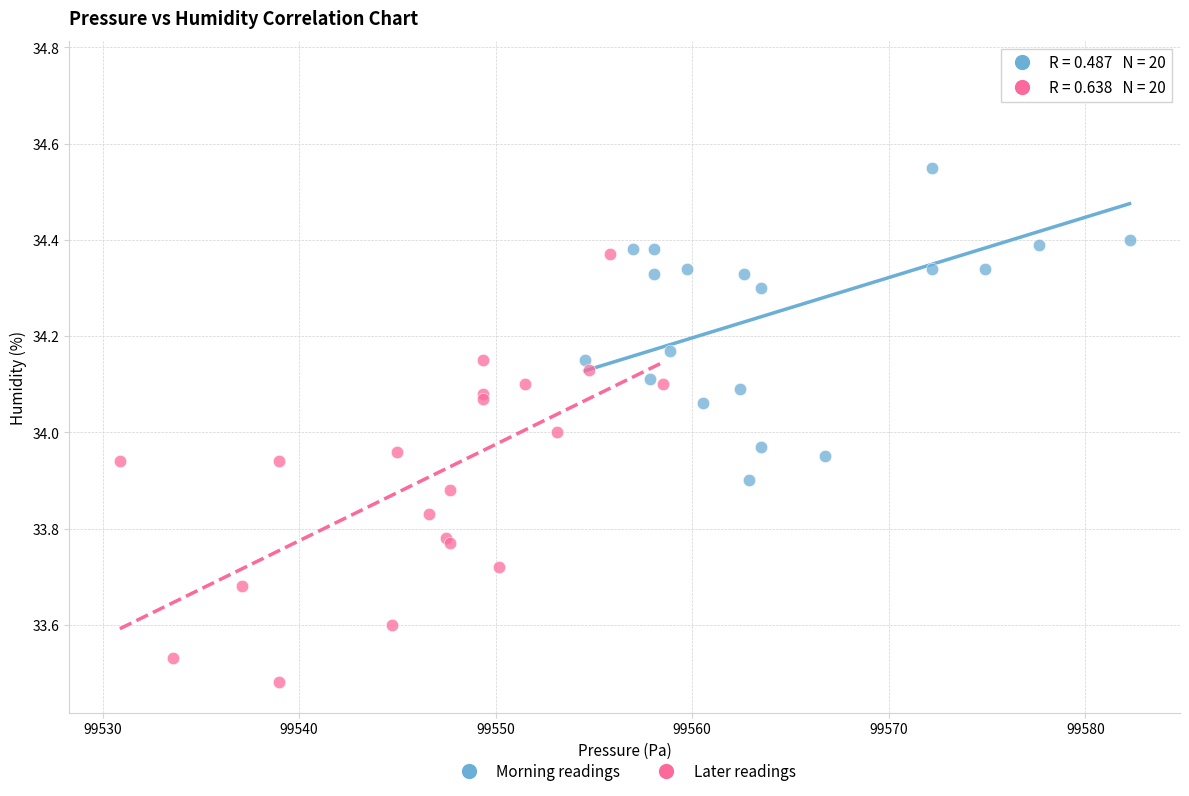

What are all the series names shown in the legend?

Morning readings, Later readings